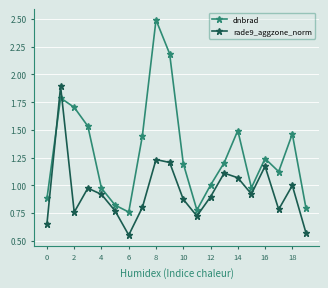

Which series has the largest range (max minus min)?

dnbrad